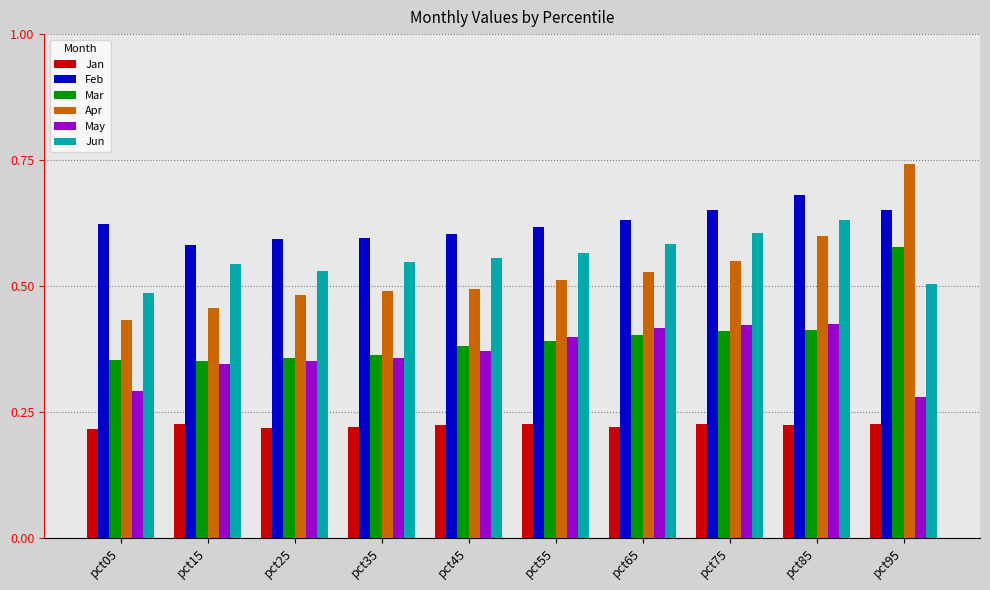

Which series has the largest range (max minus min)?

Apr